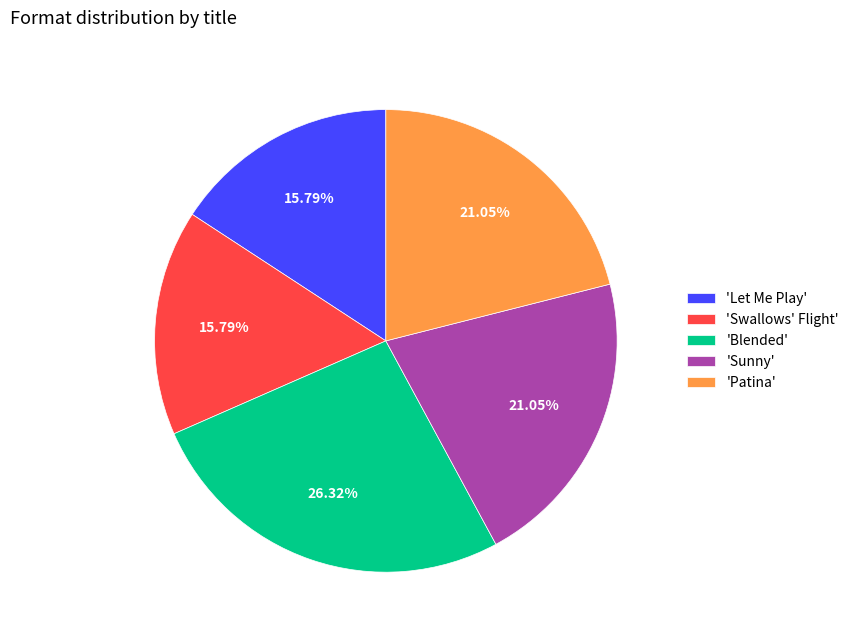

Does 'Patina' represent more than half of the total?

No